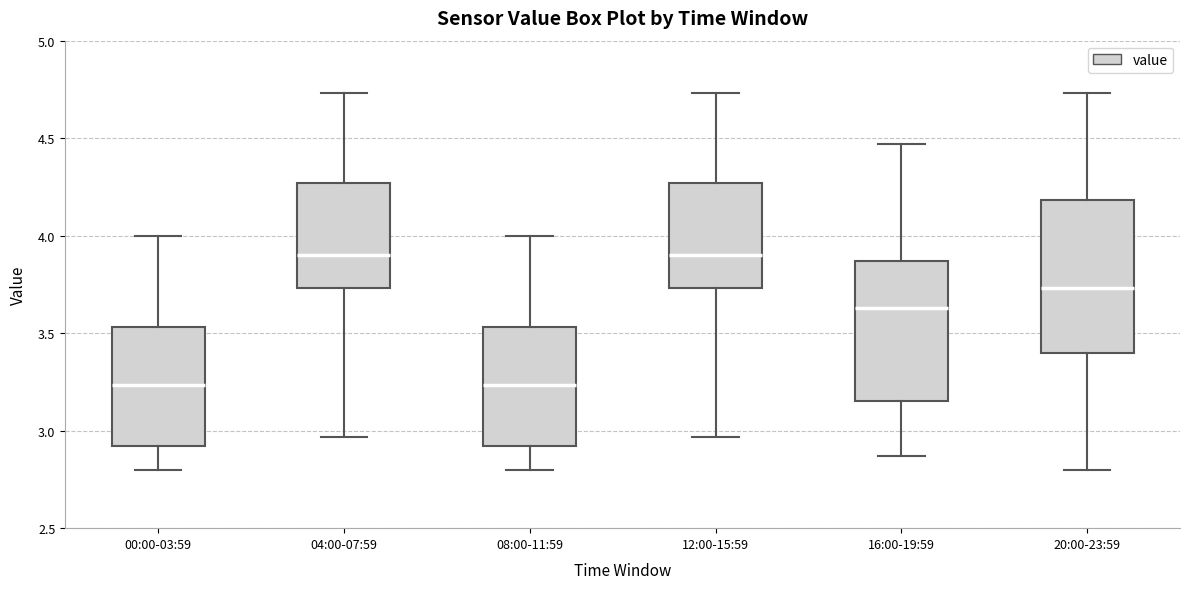

Reading left to right, transcribe this box plot: for each box, give where its median line is, the range the box spans, and where its two whiskers end, as read against the y-axis. The values are not printed on the chart, so give them approximately, as read against the axis.

00:00-03:59: median 3.25, box 2.90 to 3.55, whiskers 2.80 to 4.00
04:00-07:59: median 3.90, box 3.75 to 4.25, whiskers 2.95 to 4.75
08:00-11:59: median 3.25, box 2.90 to 3.55, whiskers 2.80 to 4.00
12:00-15:59: median 3.90, box 3.75 to 4.25, whiskers 2.95 to 4.75
16:00-19:59: median 3.65, box 3.15 to 3.85, whiskers 2.85 to 4.45
20:00-23:59: median 3.75, box 3.40 to 4.20, whiskers 2.80 to 4.75